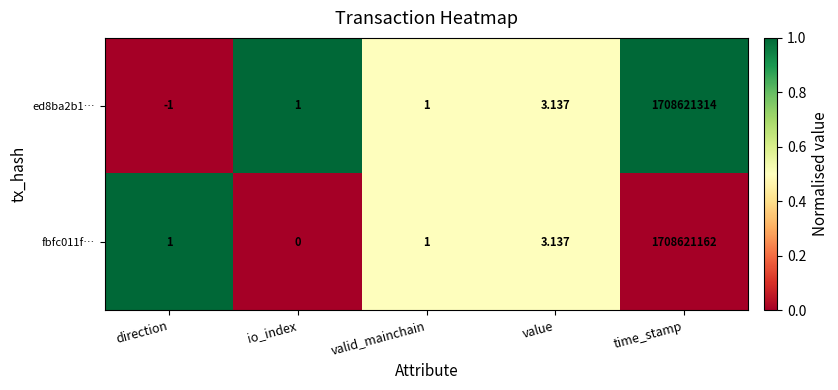

Which label corresponds to the largest value in the chart?

time_stamp